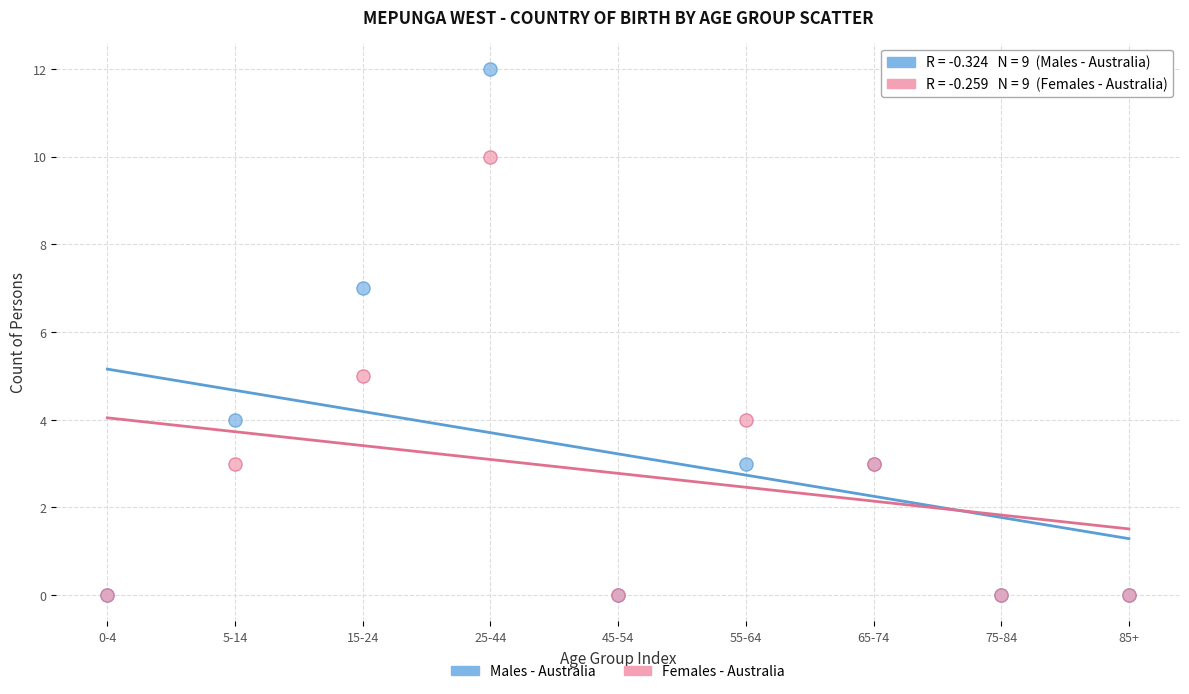

Which series has the largest Y range (max minus min)?

Males - Australia